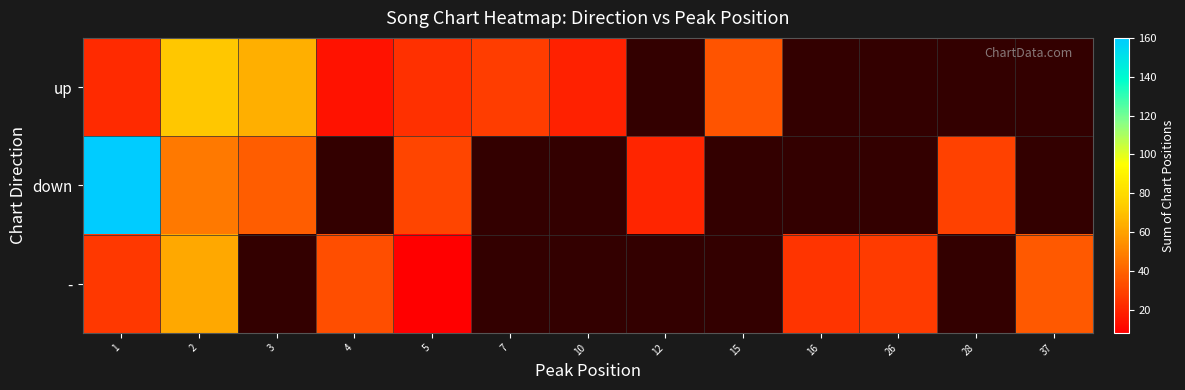

At which label does row_2 reach its peak?

2